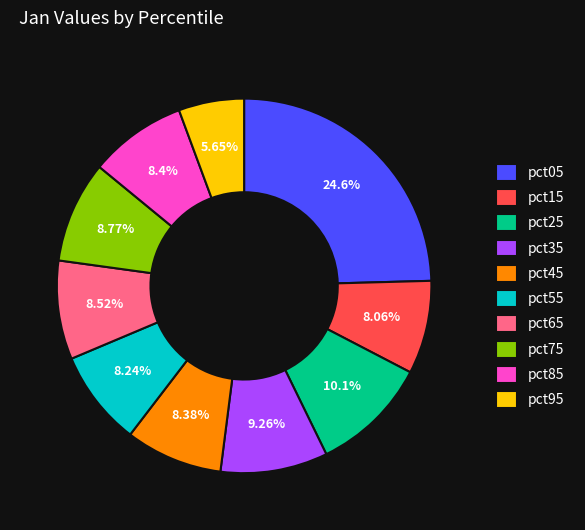

What percentage is NOT represented by pct75?

91.2%